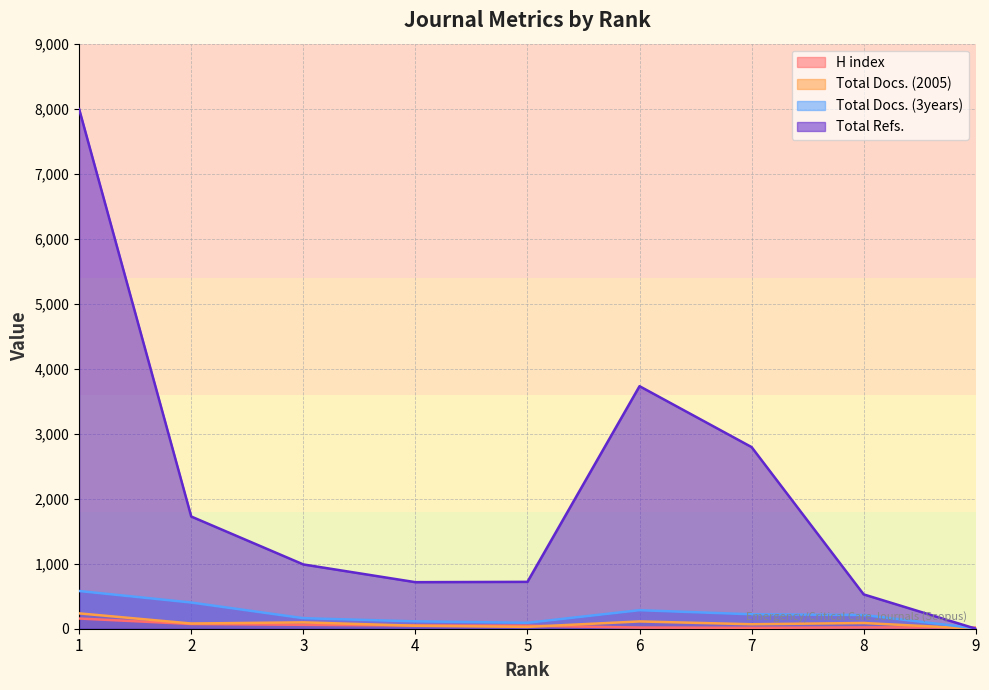

List the labels in order of Total Refs. value, smallest first.

9, 8, 4, 5, 3, 2, 7, 6, 1